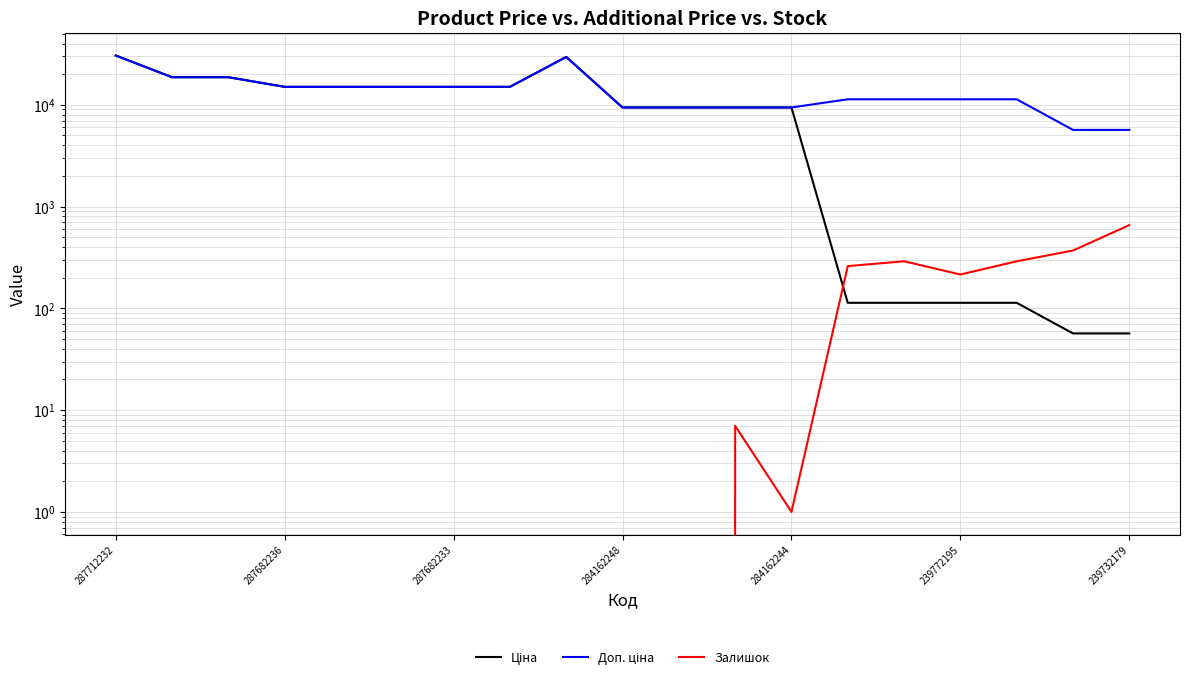

True or false: Доп. ціна has a value of 15271.9 at 13.

False